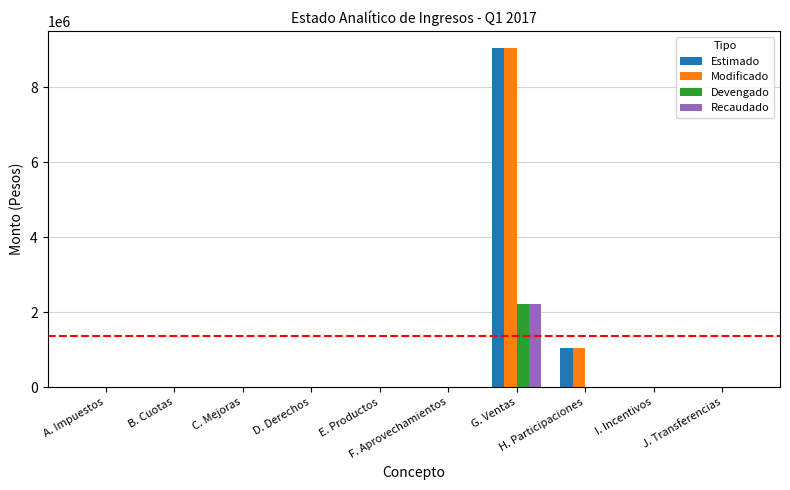

How many groups of bars are there?

10